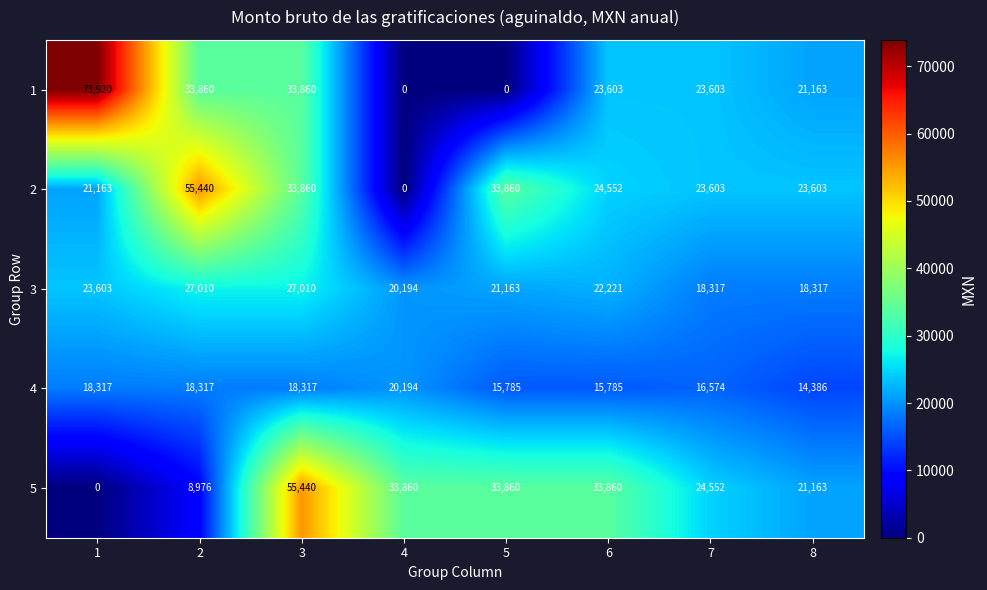

What value does the 2 series have at 7, to the nearest 100?

23600